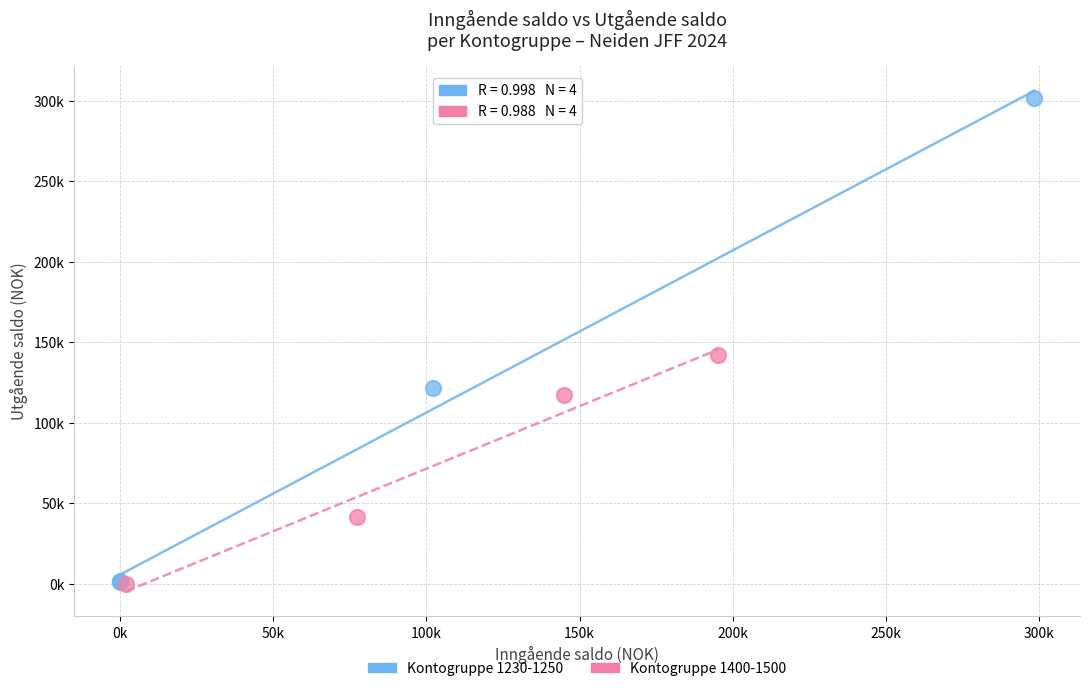

What are all the series names shown in the legend?

Kontogruppe 1230-1250, Kontogruppe 1400-1500